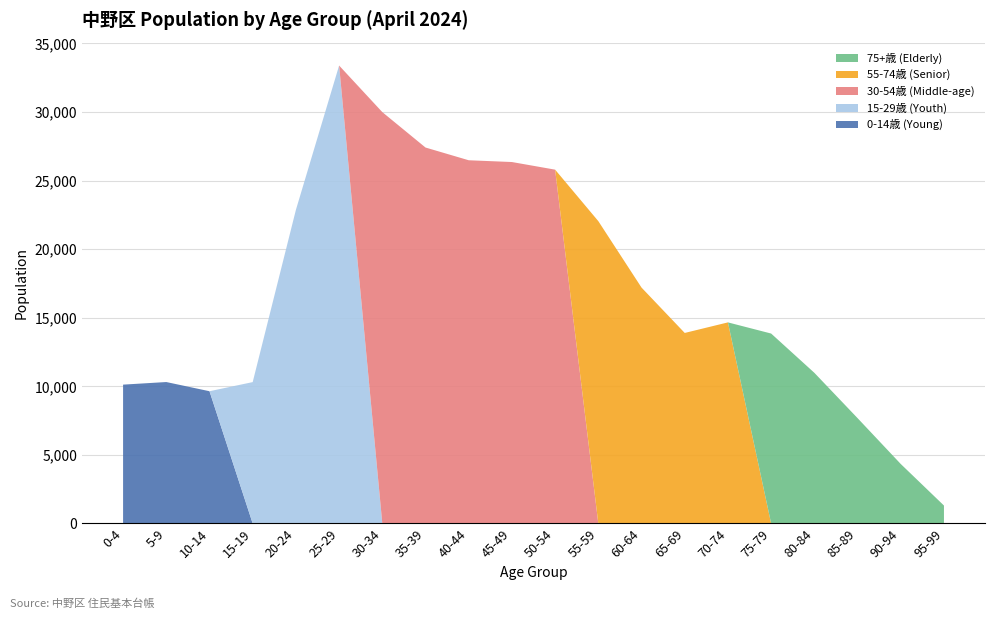

What are all the series names shown in the legend?

75+歳 (Elderly), 55-74歳 (Senior), 30-54歳 (Middle-age), 15-29歳 (Youth), 0-14歳 (Young)